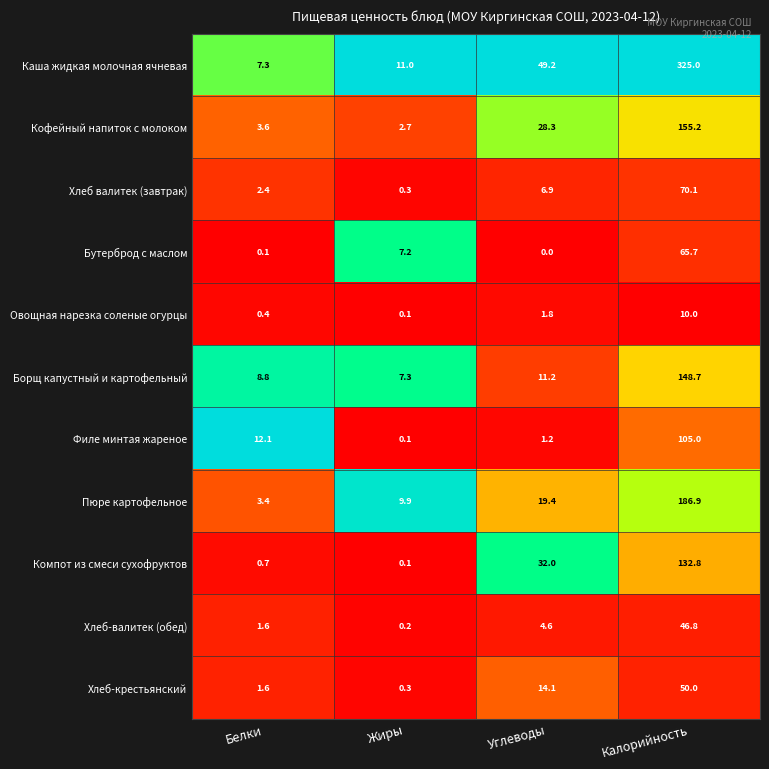

What is the total value across all series at Жиры?

39.2